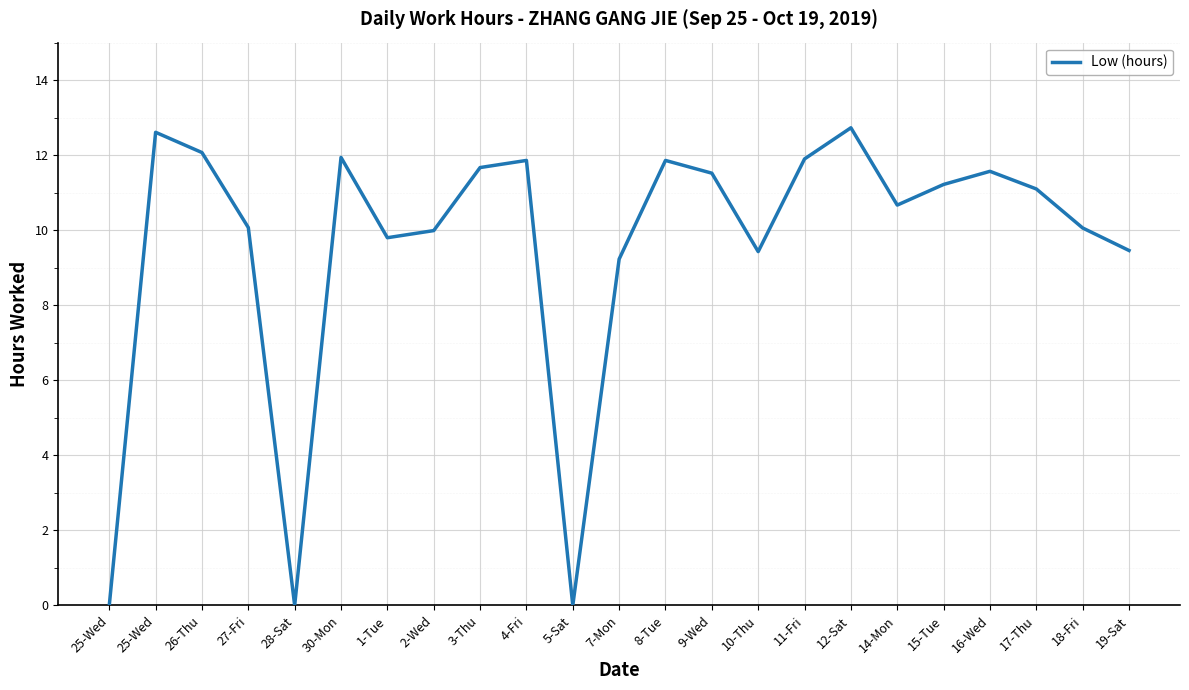

Where does the data first go above 11?

25-Wed